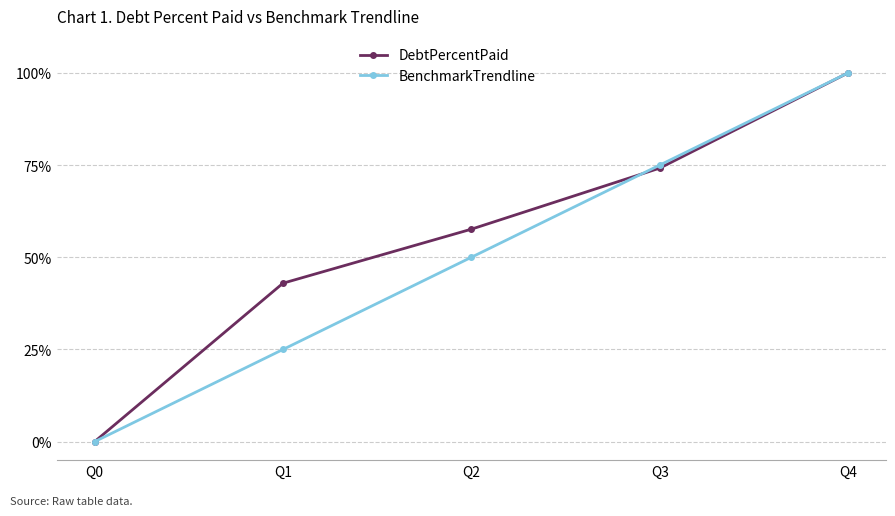

List the labels in order of DebtPercentPaid value, largest first.

Q4, Q3, Q2, Q1, Q0